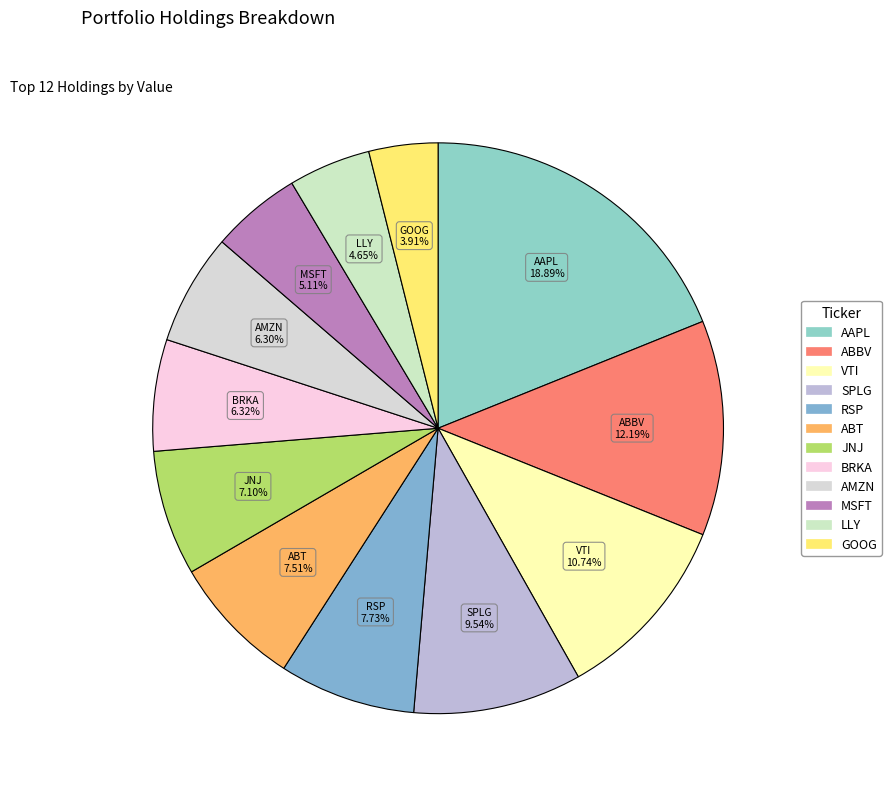

What is the total percentage of ABT and SPLG?

17.1%